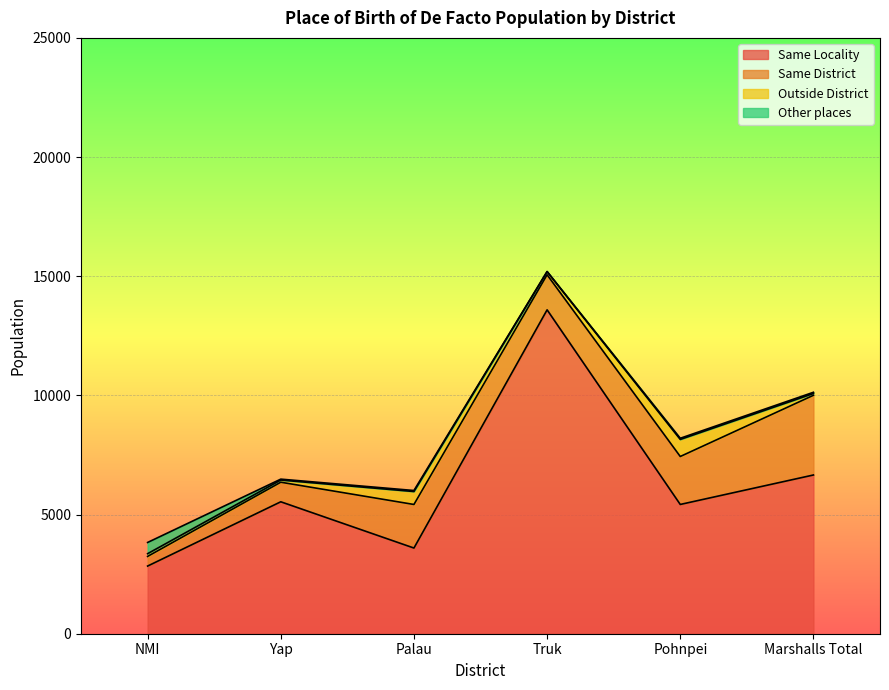

Which has a higher value, Truk or Marshalls Total?

Truk